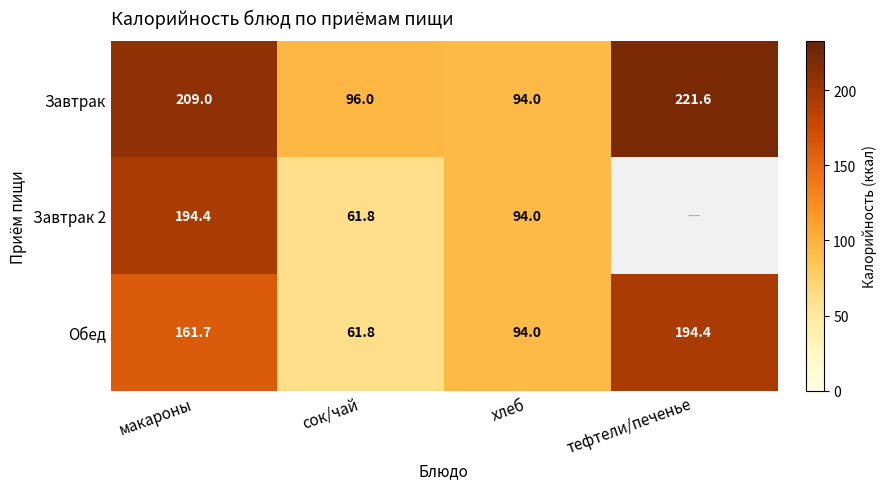

Between тефтели/печенье and сок/чай, which is larger?

тефтели/печенье